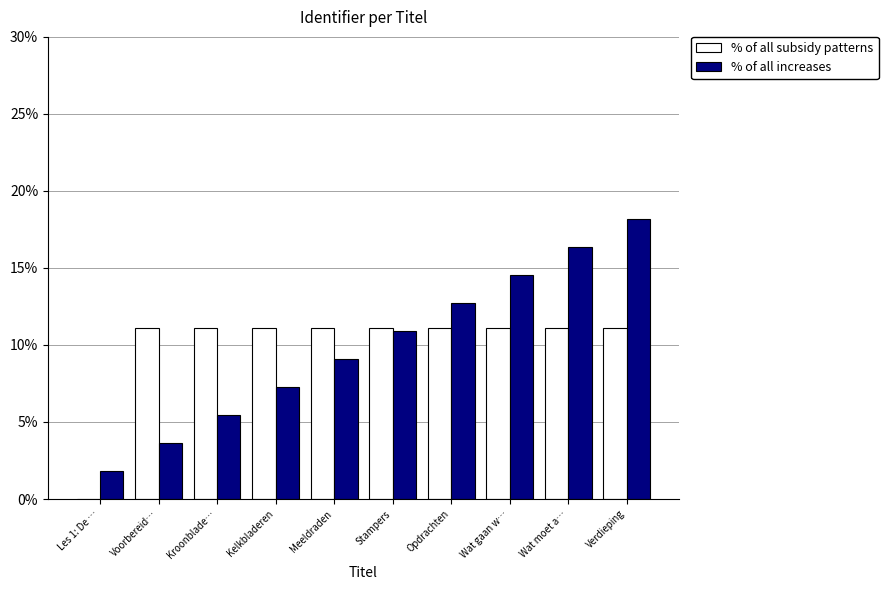

Reading right to left, what are all the values shown in this chart?

% of all subsidy patterns: Verdieping=11.1	Wat moet a…=11.1	Wat gaan w…=11.1	Opdrachten=11.1	Stampers=11.1	Meeldraden=11.1	Kelkbladeren=11.1	Kroonblade…=11.1	Voorbereid…=11.1	Les 1: De …=0.0
% of all increases: Verdieping=18.2	Wat moet a…=16.4	Wat gaan w…=14.5	Opdrachten=12.7	Stampers=10.9	Meeldraden=9.1	Kelkbladeren=7.3	Kroonblade…=5.5	Voorbereid…=3.6	Les 1: De …=1.8